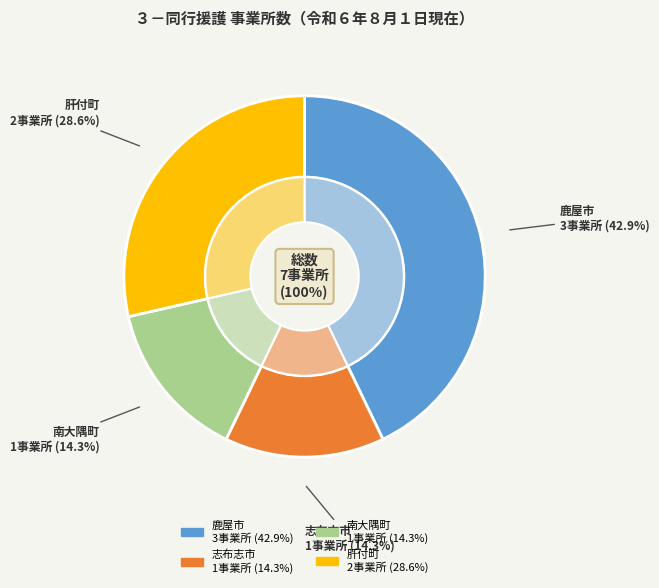

To the nearest percent, what percentage of the pie is 南大隅町?

14%